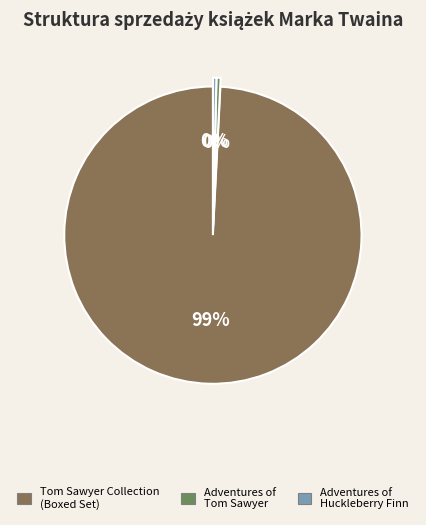

Which category accounts for the majority?

Tom Sawyer Collection (Boxed Set)